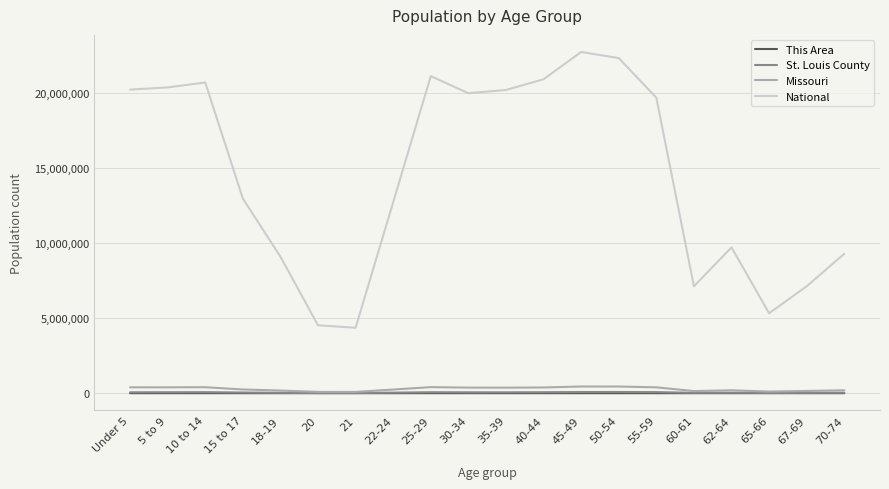

Count the number of categories in the chart.

20